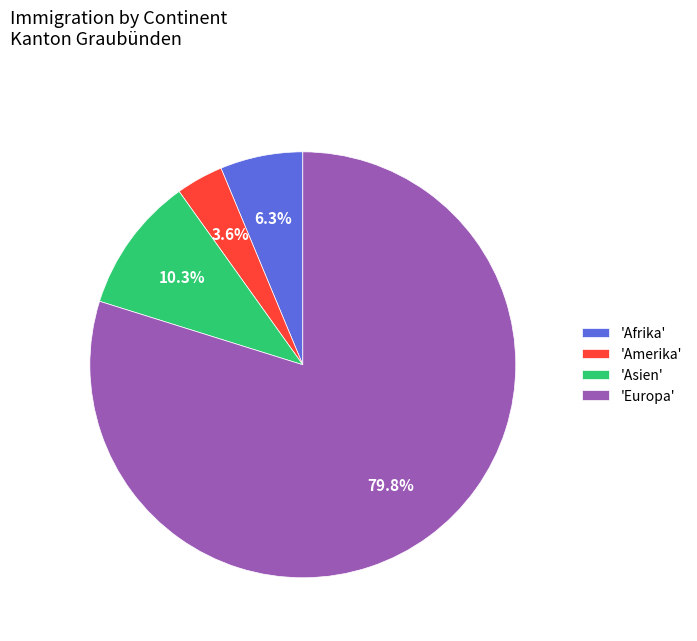

To the nearest percent, what is the difference between the largest and smallest slice percentages?

76%